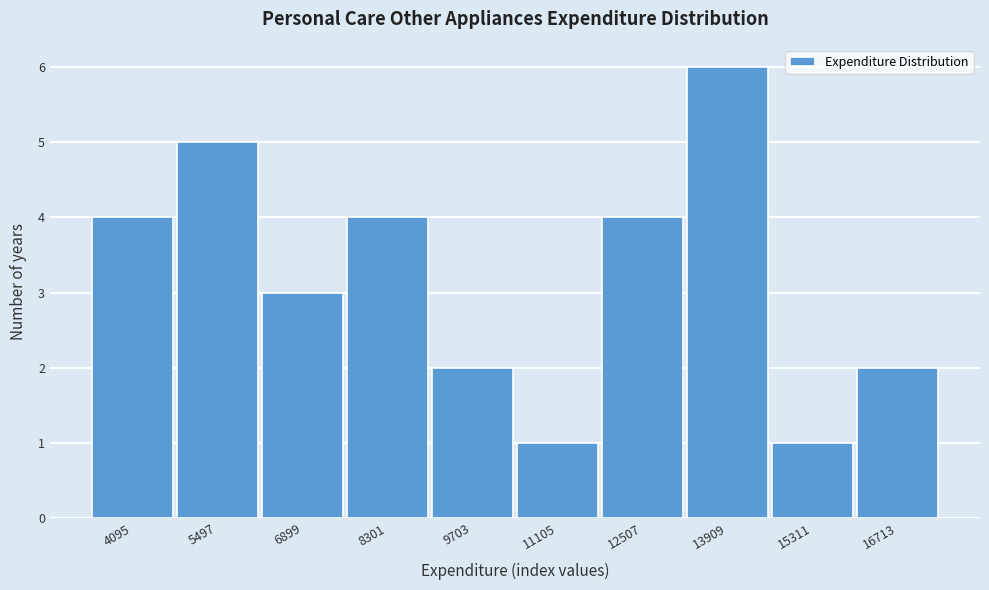

Reading right to left, extract all data points from this chart.

2	1	6	4	1	2	4	3	5	4